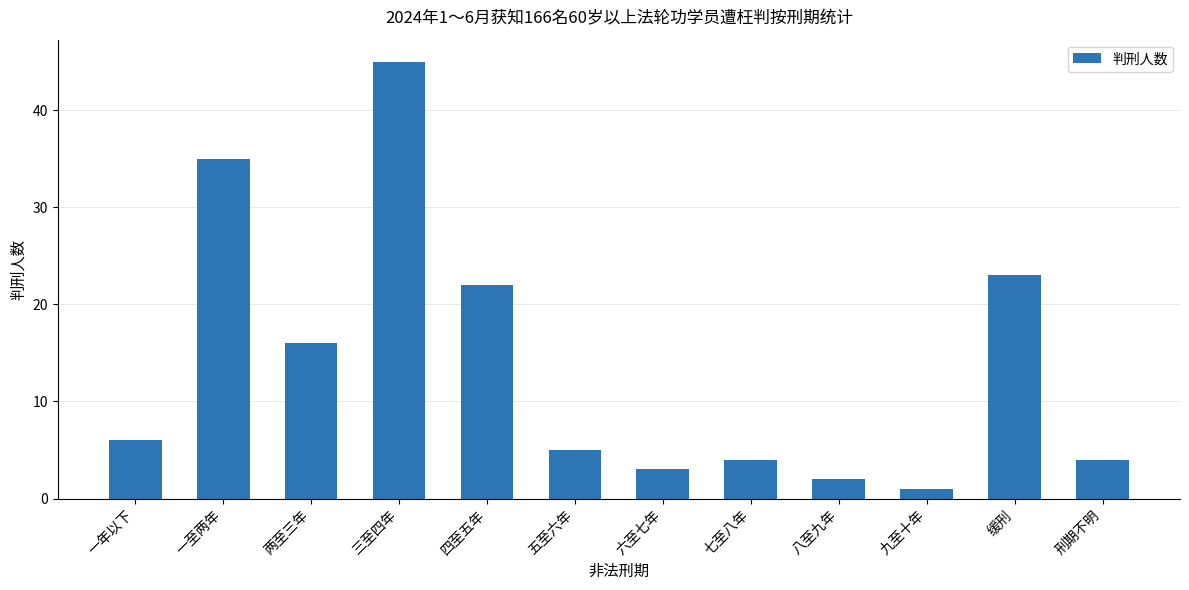

What is the label of the 7th bar from the left?

六至七年